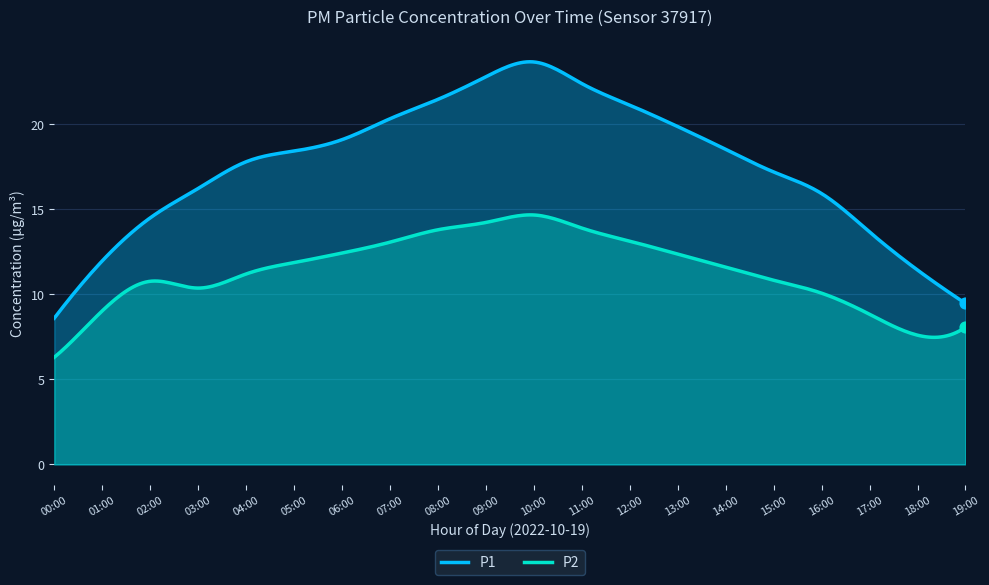

Which series contains the lowest Y value?

P2